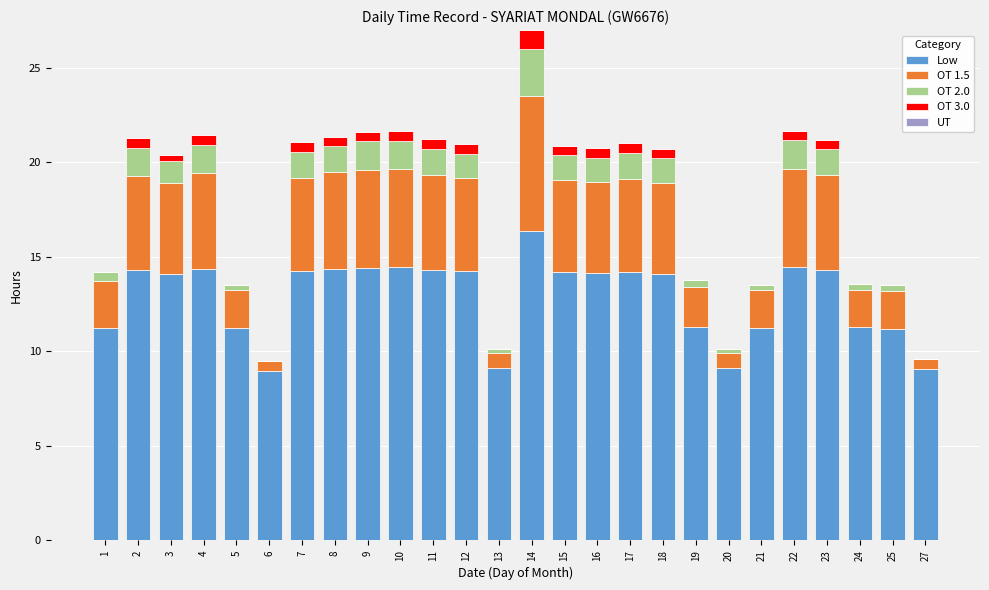

The Low series shows 14.1 at 16. True or false?

True